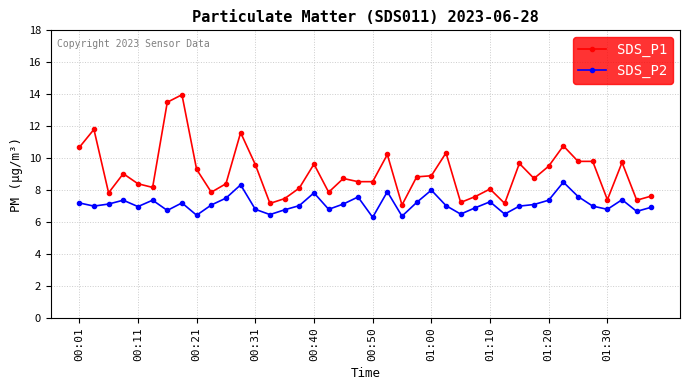

Which series has the largest total across all categories?

SDS_P1